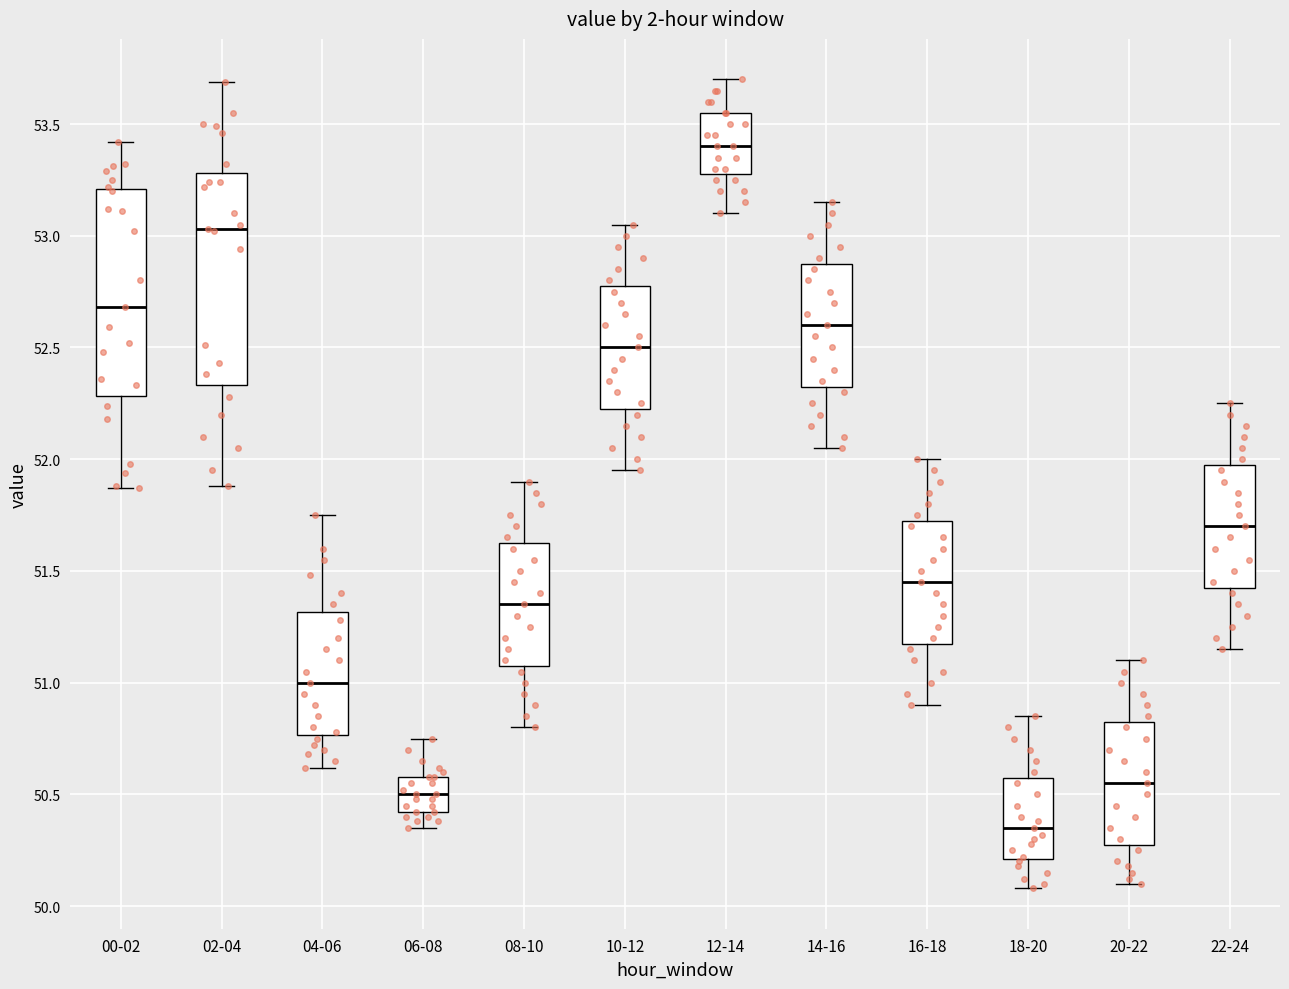

Reading left to right, transcribe this box plot: for each box, give where its median line is, the range the box spans, and where its two whiskers end, as read against the y-axis. The values are not printed on the chart, so give them approximately, as read against the axis.

00-02: median 52.70, box 52.30 to 53.20, whiskers 51.85 to 53.40
02-04: median 53.05, box 52.35 to 53.30, whiskers 51.90 to 53.70
04-06: median 51.00, box 50.75 to 51.30, whiskers 50.60 to 51.75
06-08: median 50.50, box 50.40 to 50.60, whiskers 50.35 to 50.75
08-10: median 51.35, box 51.10 to 51.65, whiskers 50.80 to 51.90
10-12: median 52.50, box 52.25 to 52.80, whiskers 51.95 to 53.05
12-14: median 53.40, box 53.30 to 53.55, whiskers 53.10 to 53.70
14-16: median 52.60, box 52.35 to 52.90, whiskers 52.05 to 53.15
16-18: median 51.45, box 51.20 to 51.75, whiskers 50.90 to 52.00
18-20: median 50.35, box 50.20 to 50.60, whiskers 50.10 to 50.85
20-22: median 50.55, box 50.30 to 50.85, whiskers 50.10 to 51.10
22-24: median 51.70, box 51.45 to 52.00, whiskers 51.15 to 52.25